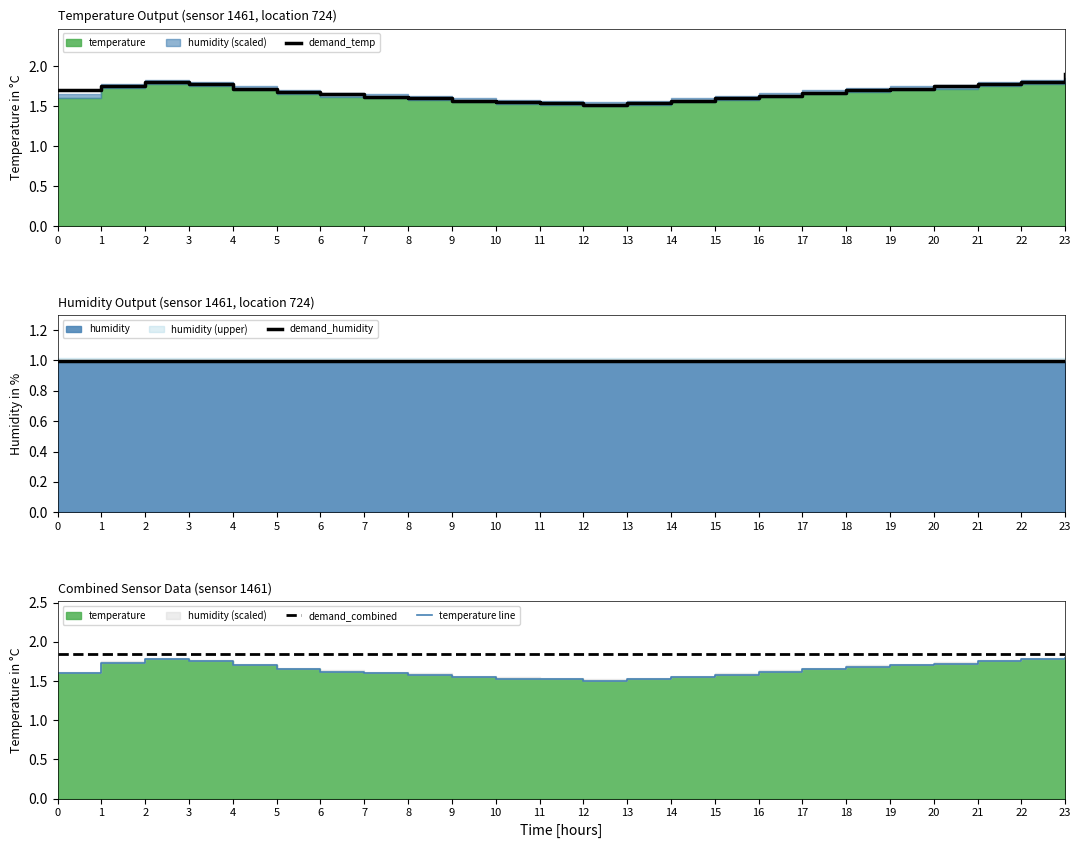

True or false: demand_combined and temperature line cross at least once.

False